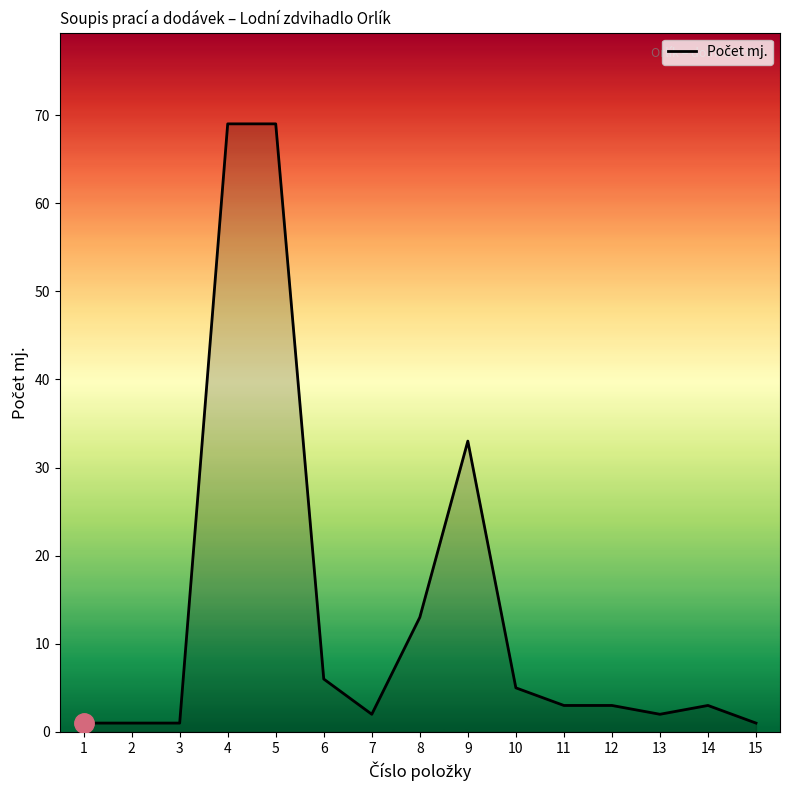

What is the greatest value displayed?

69